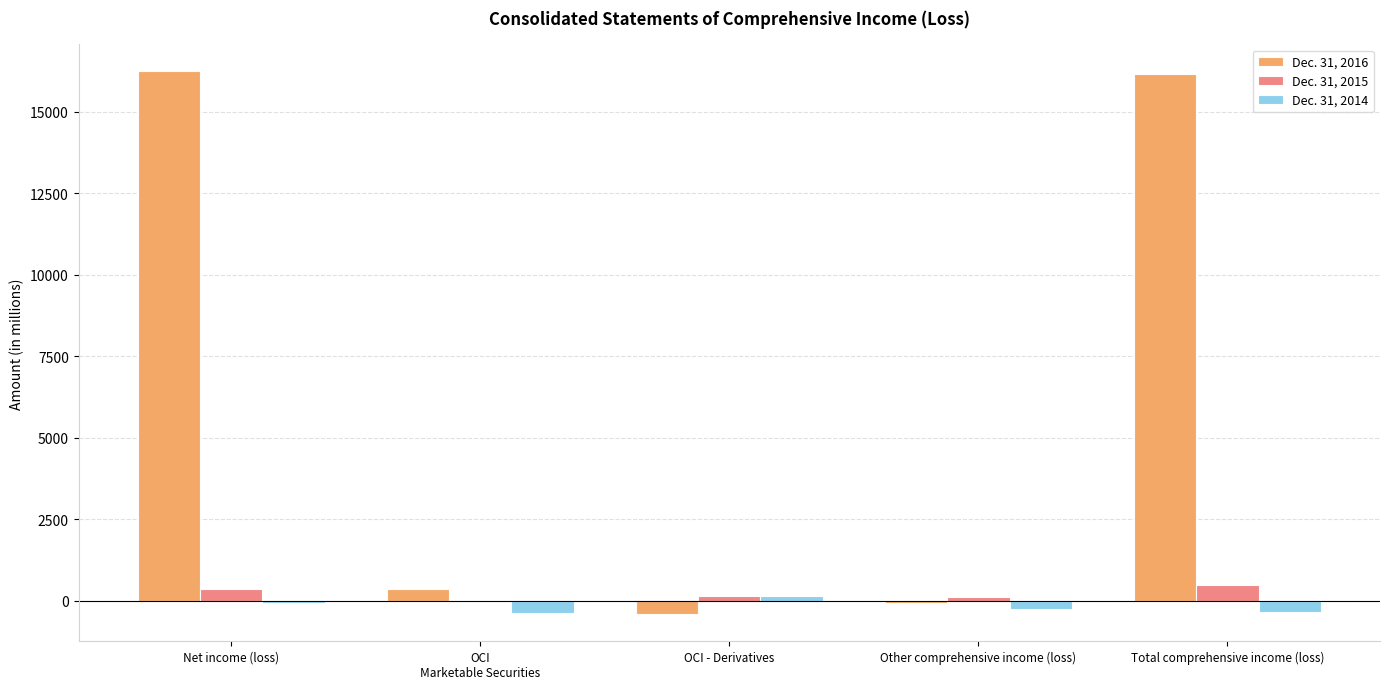

What are all the series names shown in the legend?

Dec. 31, 2016, Dec. 31, 2015, Dec. 31, 2014